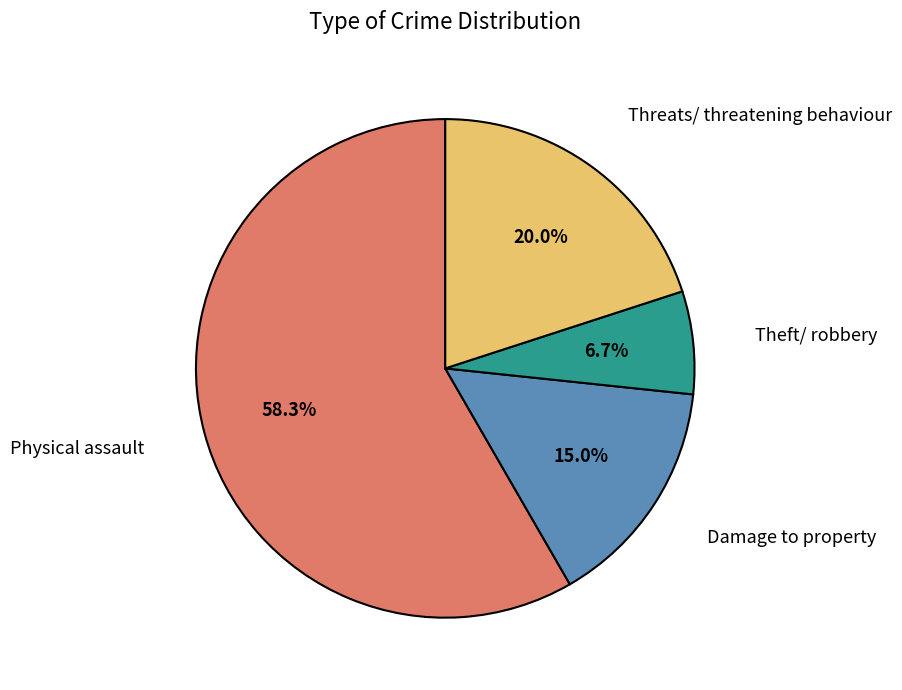

Which has a higher value, Theft/ robbery or Damage to property?

Damage to property